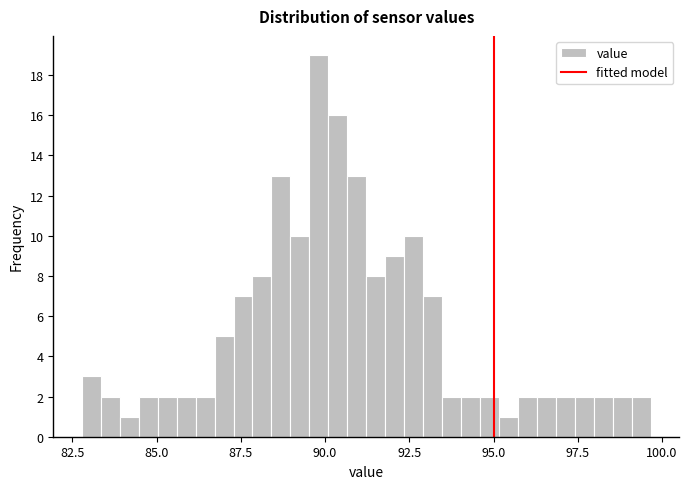

Read against the x-axis, roughly where is the centre of the tallest bar?

90.0